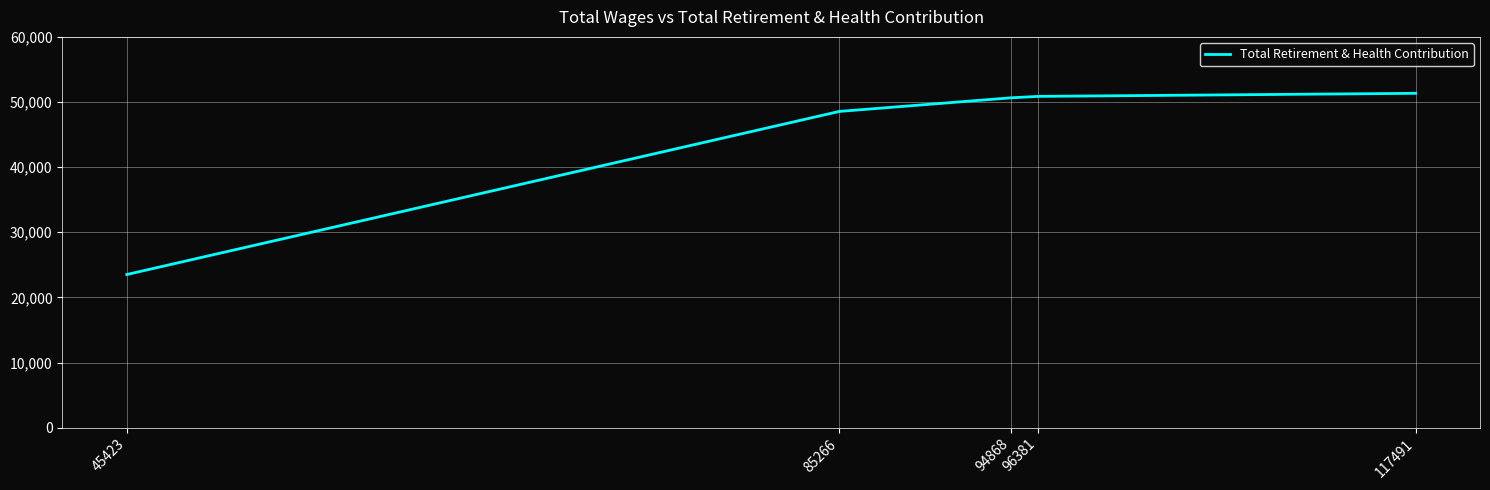

How many distinct data groups are displayed?

1